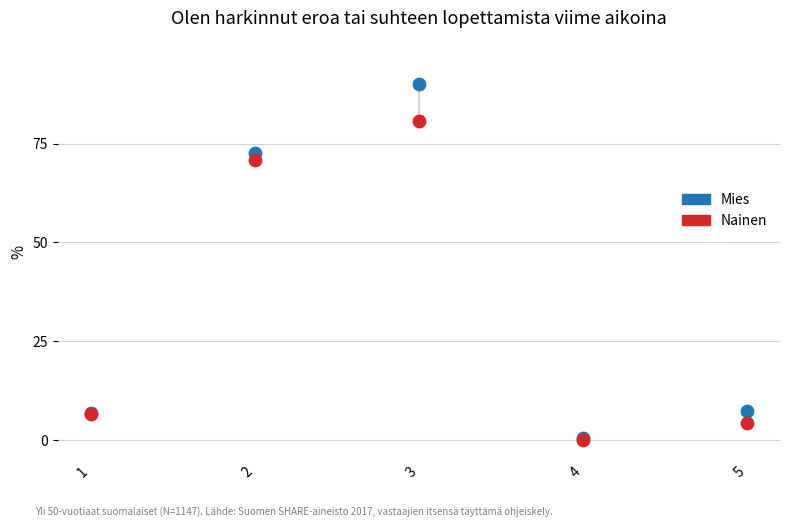

In the Nainen series, what Y value is closest to 40?

70.8